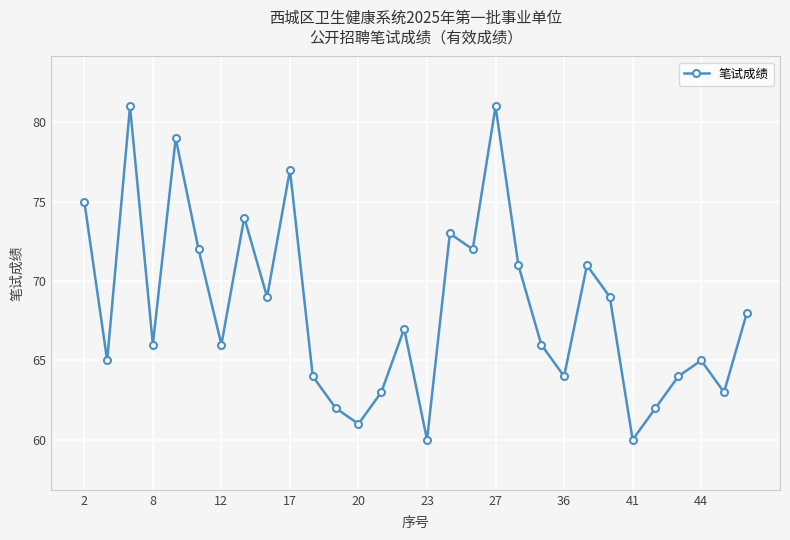

How many interior local valleys (lower than both neighbors) does the data have?

10